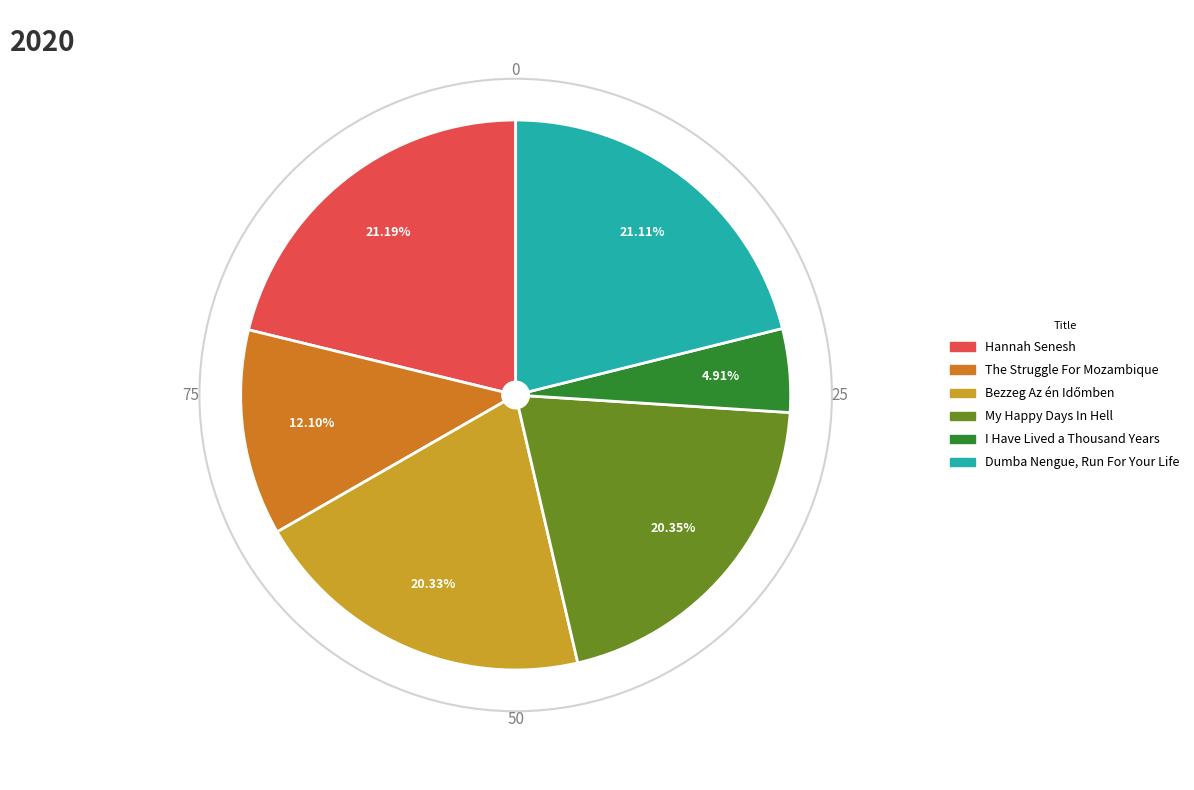

Which slice is the smallest?

I Have Lived a Thousand Years